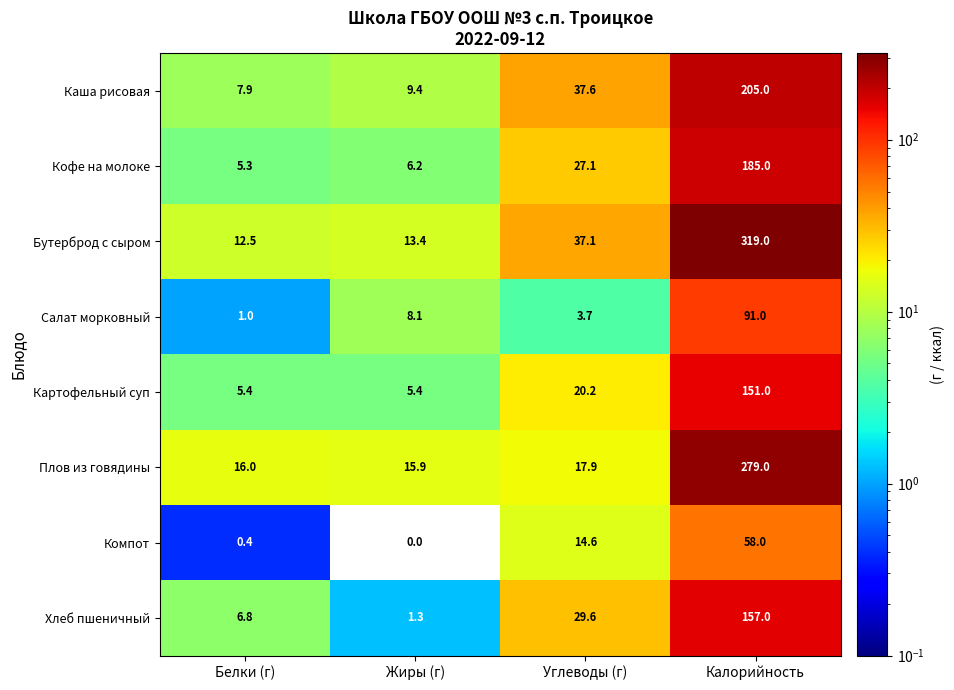

What is the maximum value shown in the chart?

319.0